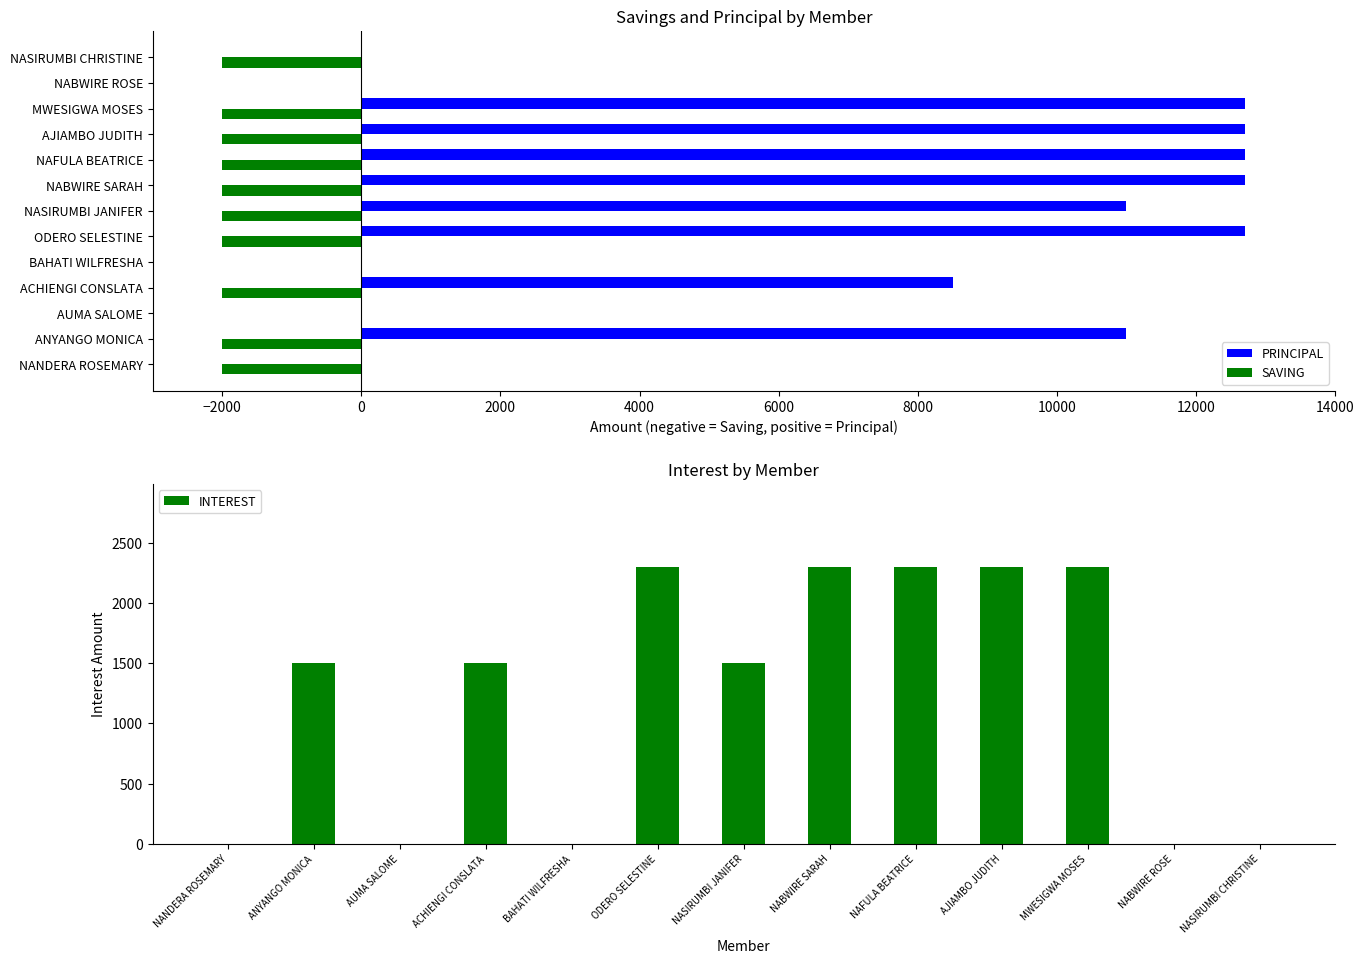

True or false: PRINCIPAL has a value of 7359 at AJIAMBO JUDITH.

False